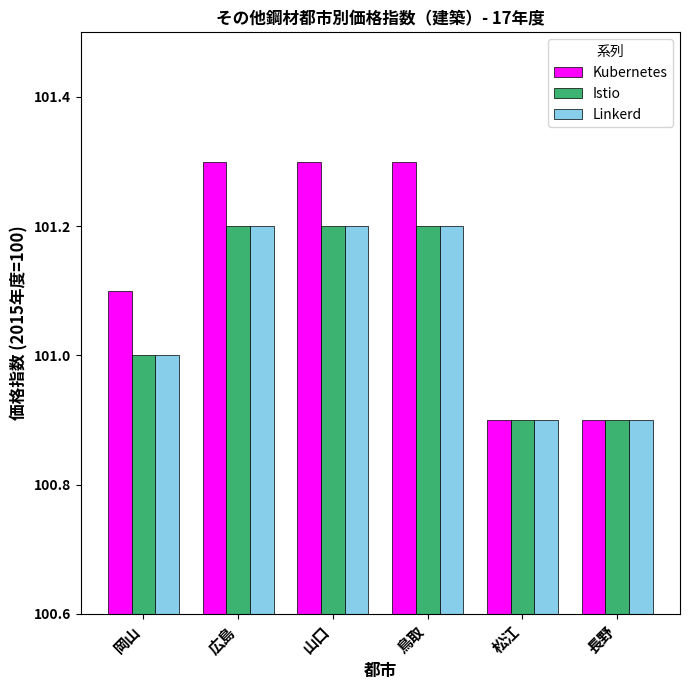

What is the sum of all Istio values?

606.4